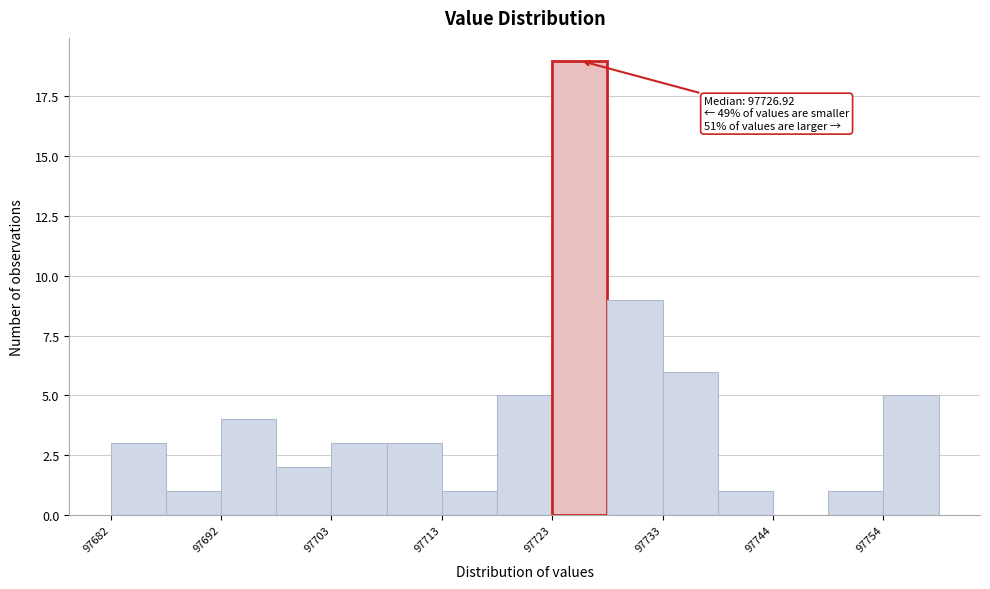

Around what value on the x-axis is the tallest bar? Give the approximate position of its centre, as read against the axis.

97726